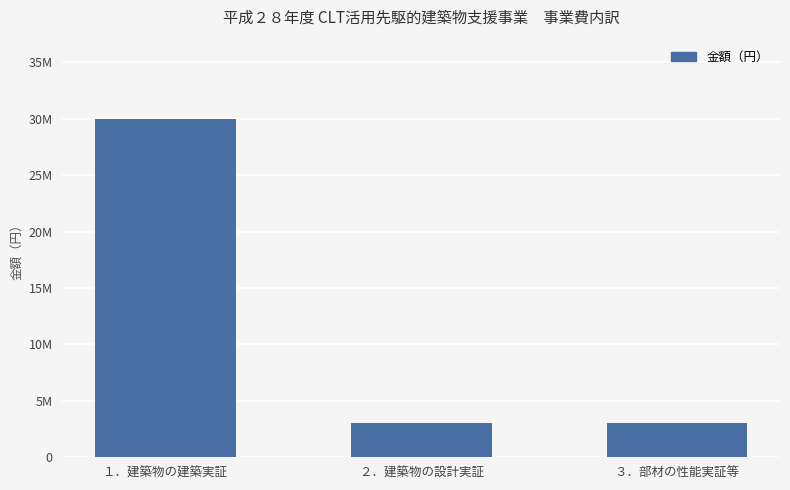

Are the bars horizontal?

No